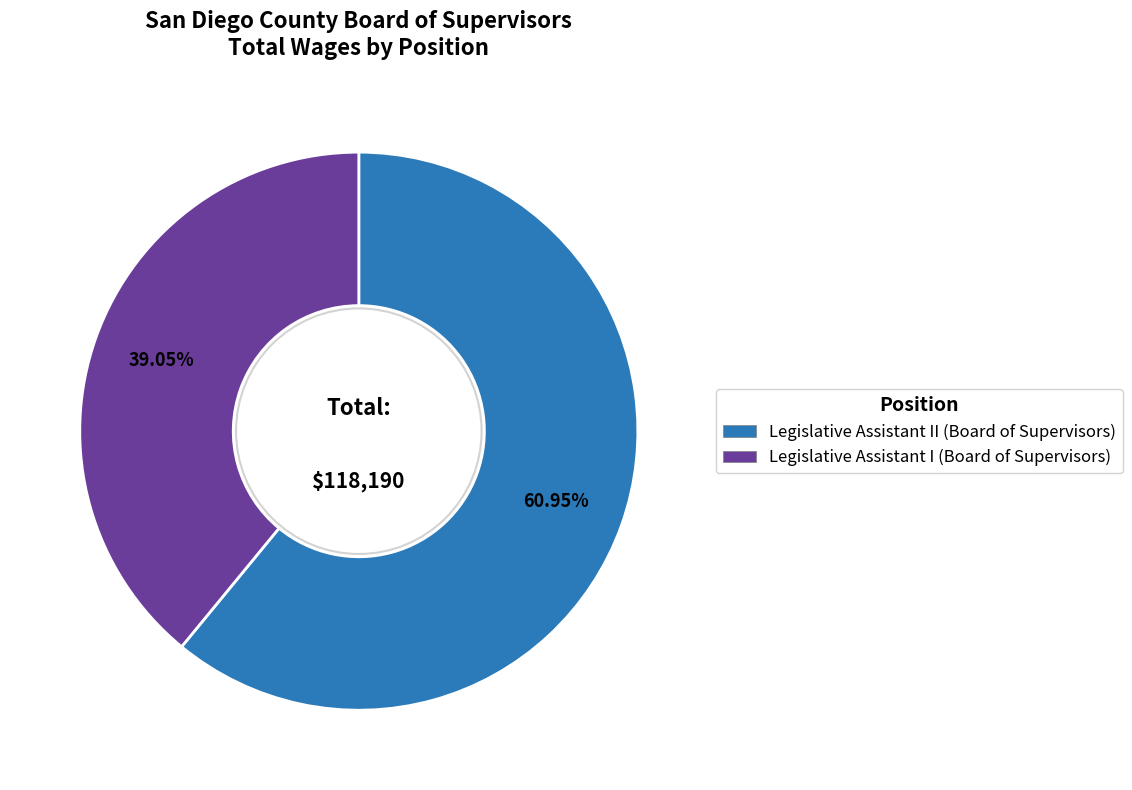

Does Legislative Assistant II (Board of Supervisors) represent more than half of the total?

Yes